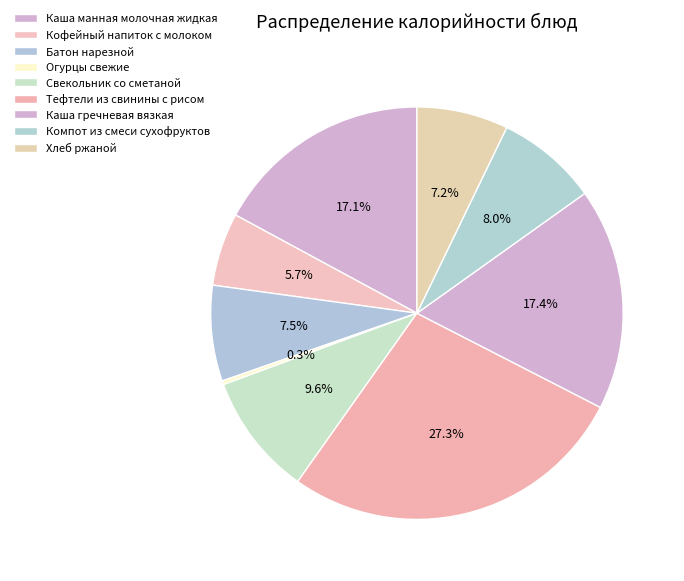

How much of the chart is everything except Кофейный напиток с молоком?

94.3%